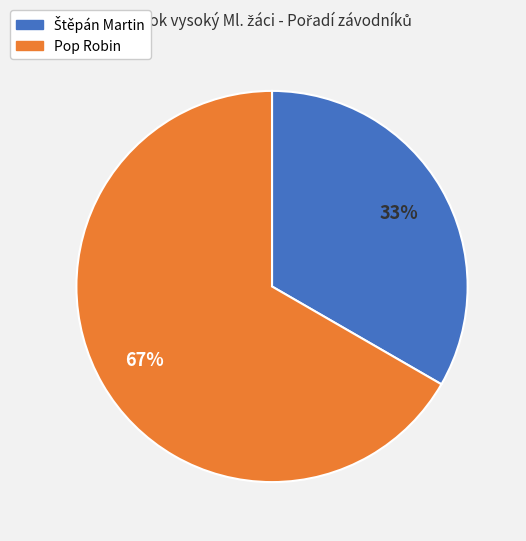

To the nearest percent, what percentage of the pie is Pop Robin?

67%